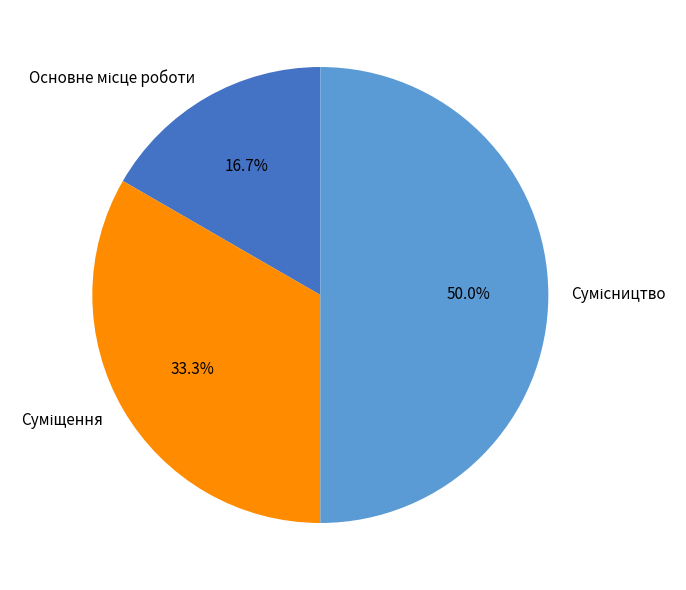

To the nearest percent, what is the average slice percentage?

33%